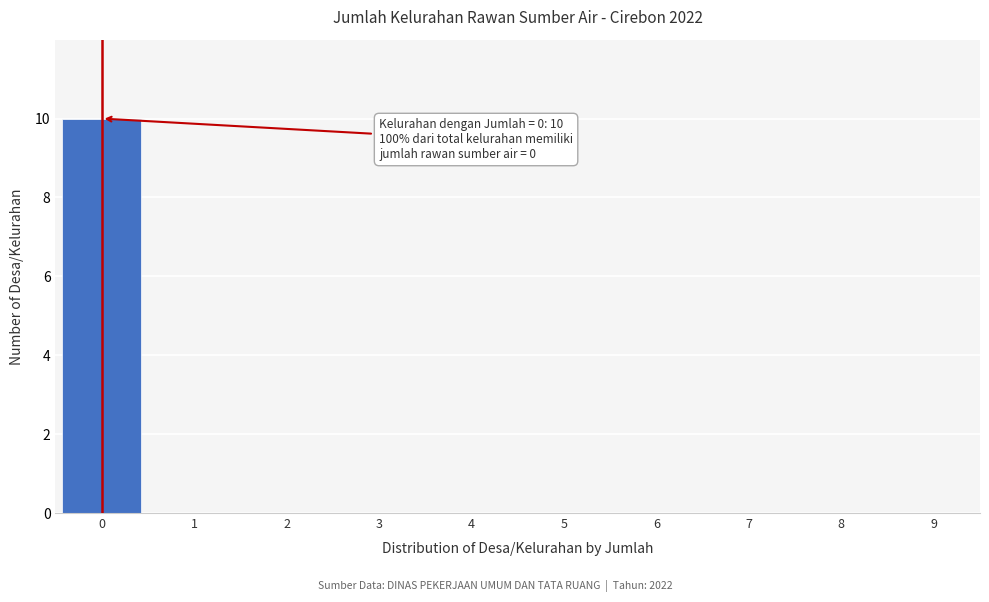

Reading left to right, list all the values displayed in this chart.

0=10	1=0	2=0	3=0	4=0	5=0	6=0	7=0	8=0	9=0